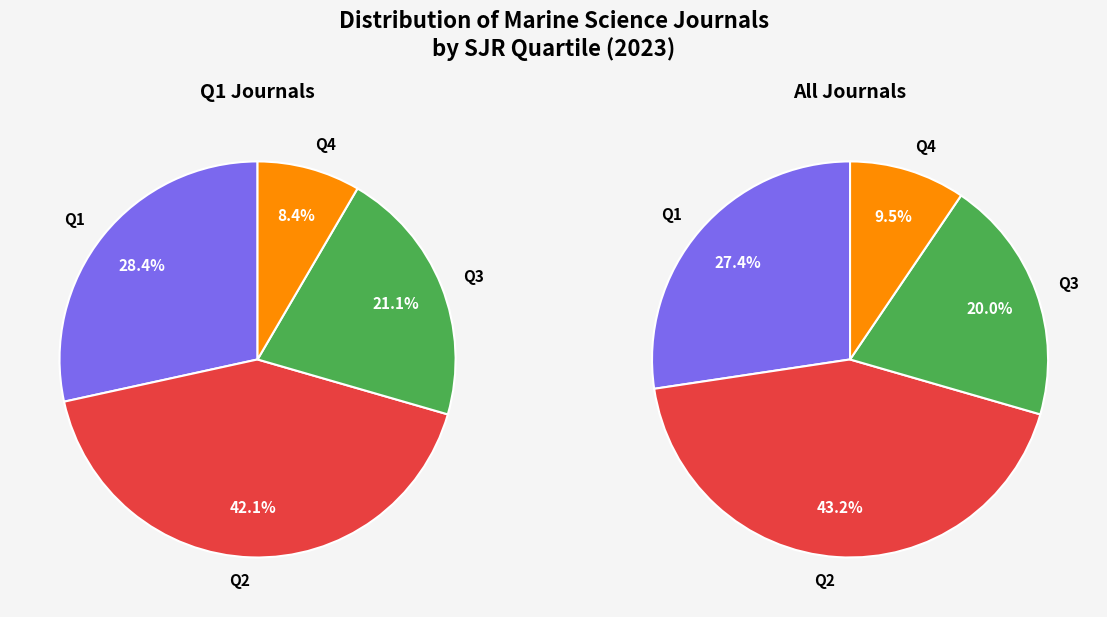

True or false: Q2 accounts for 19% of the total.

False